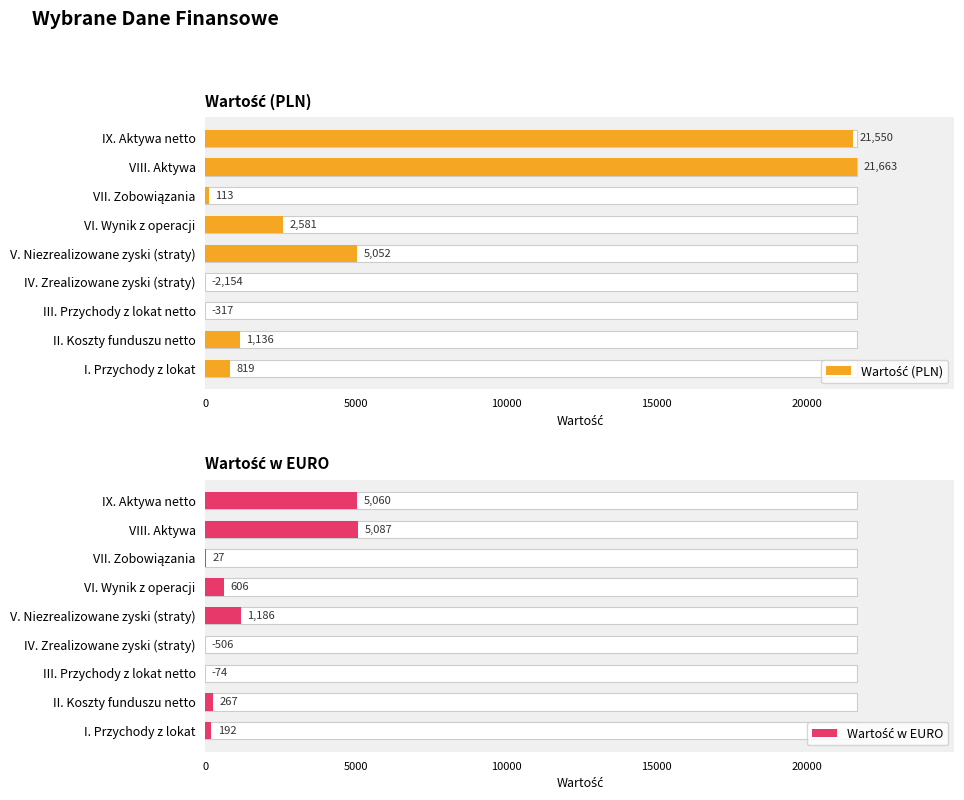

What is the maximum value shown in the chart?

21663